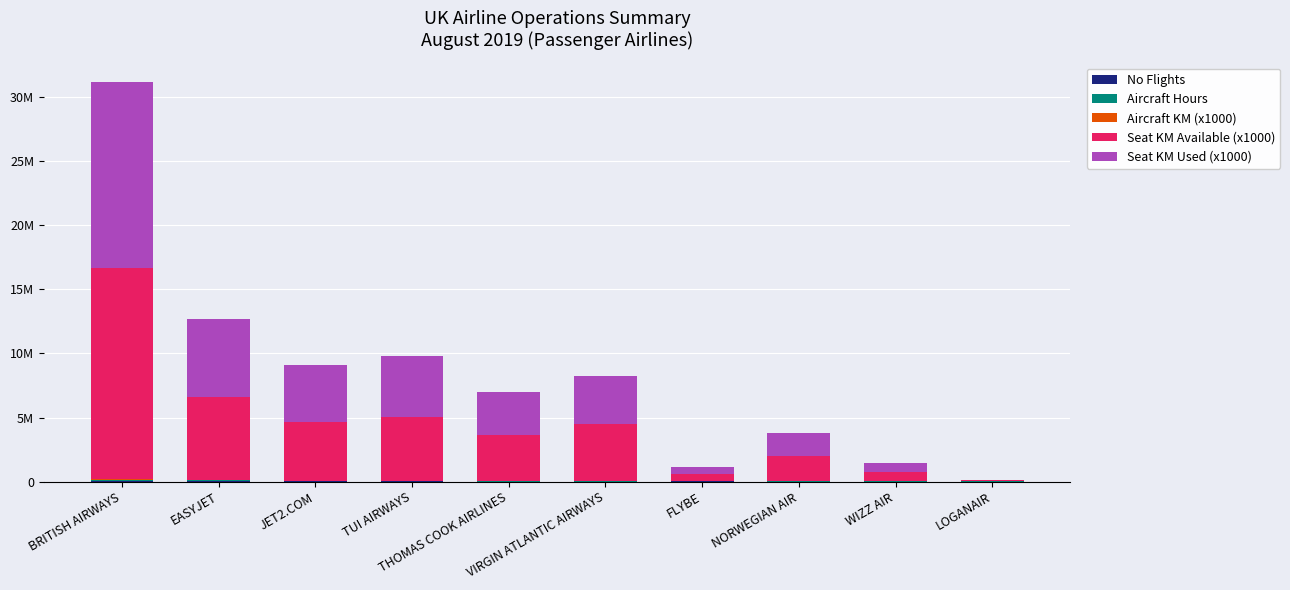

True or false: Seat KM Available (x1000) has a value of 2150074 at VIRGIN ATLANTIC AIRWAYS.

False